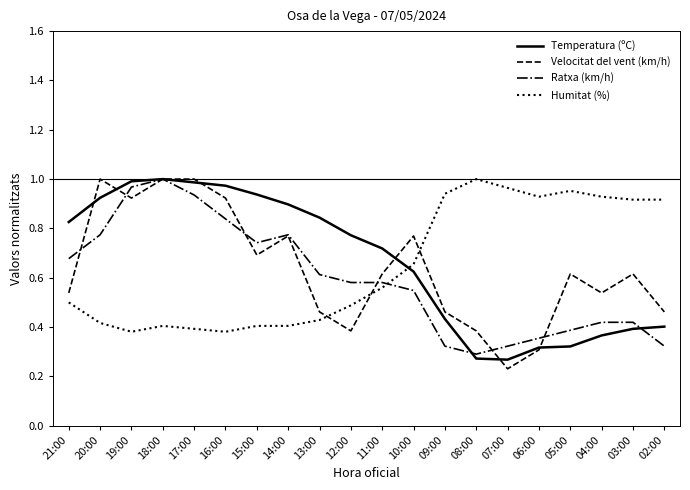

Between which two adjacent categories do Humitat (%) and Temperatura (ºC) first intersect?

11:00 and 10:00